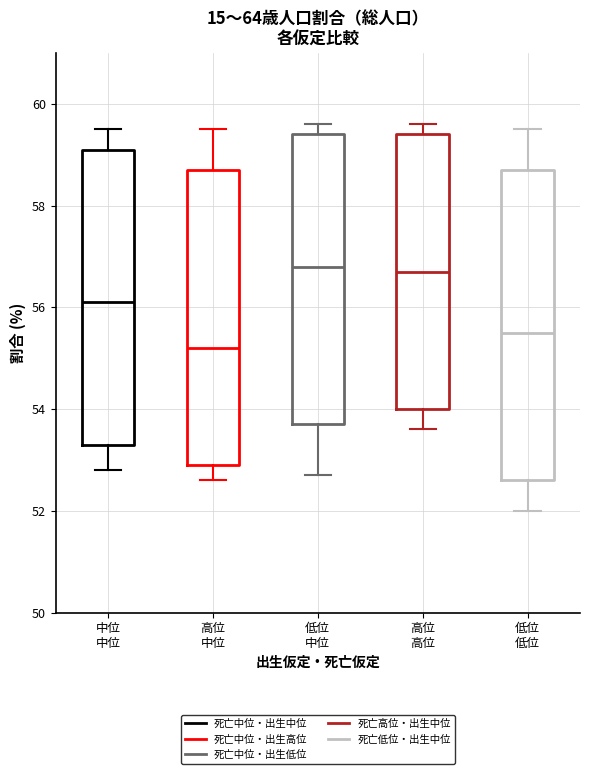

Reading left to right, transcribe this box plot: for each box, give where its median line is, the range the box spans, and where its two whiskers end, as read against the y-axis. The values are not printed on the chart, so give them approximately, as read against the axis.

中位 中位: median 56.2, box 53.4 to 59.2, whiskers 52.8 to 59.6
高位 中位: median 55.2, box 53.0 to 58.8, whiskers 52.6 to 59.6
低位 中位: median 56.8, box 53.8 to 59.4, whiskers 52.8 to 59.6
高位 高位: median 56.8, box 54.0 to 59.4, whiskers 53.6 to 59.6
低位 低位: median 55.6, box 52.6 to 58.8, whiskers 52.0 to 59.6